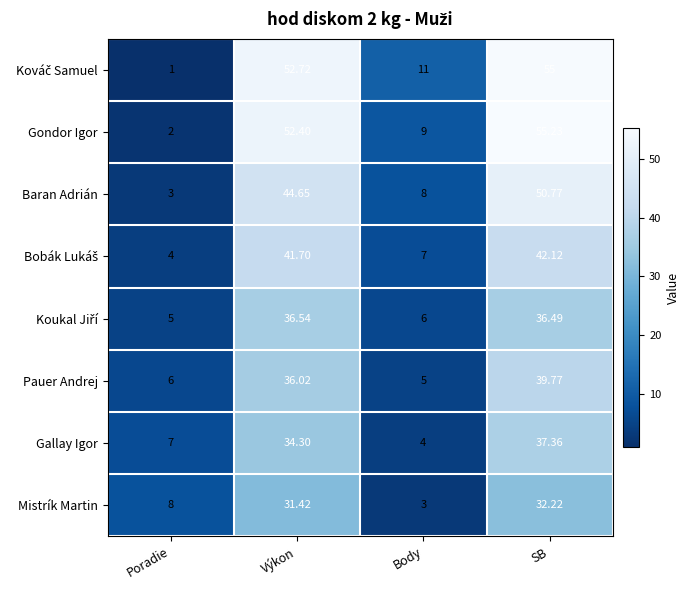

At which label does Gallay Igor first exceed 34?

Výkon